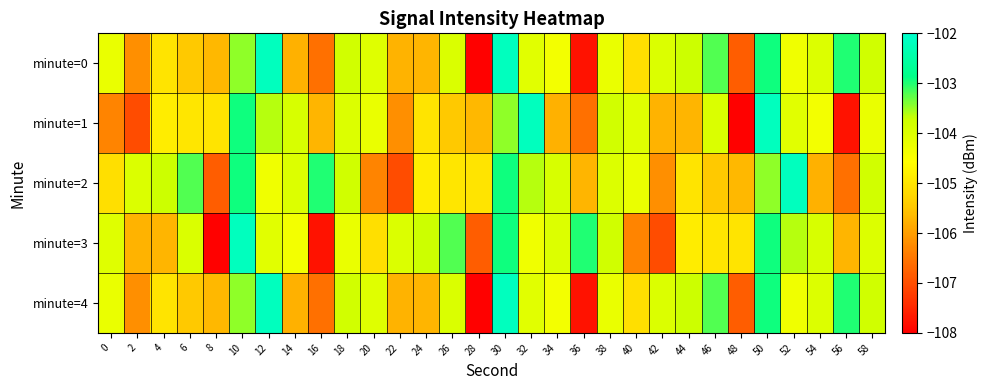

What is the maximum value shown in the chart?

-102.2